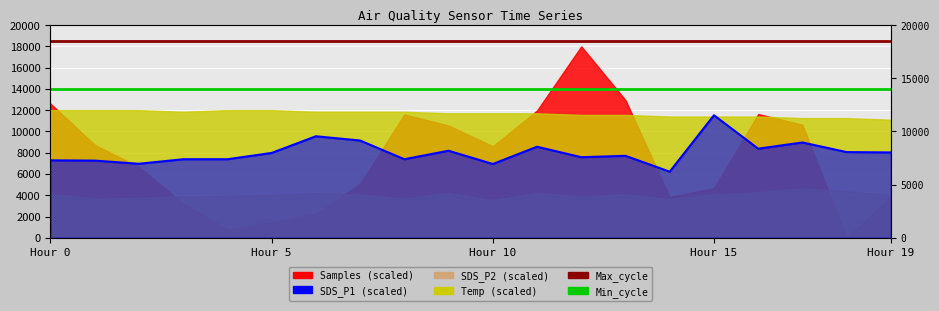

The Min_cycle series shows 3426 at Hour 5. True or false?

False